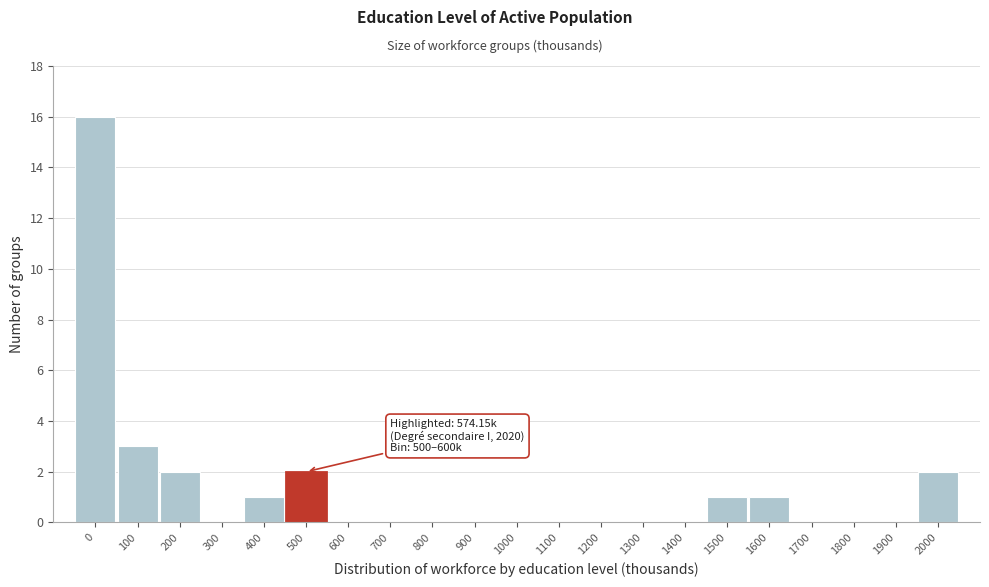

Reading left to right, transcribe all the data shown in this chart.

0=16	100=3	200=2	300=0	400=1	500=2	600=0	700=0	800=0	900=0	1000=0	1100=0	1200=0	1300=0	1400=0	1500=1	1600=1	1700=0	1800=0	1900=0	2000=2